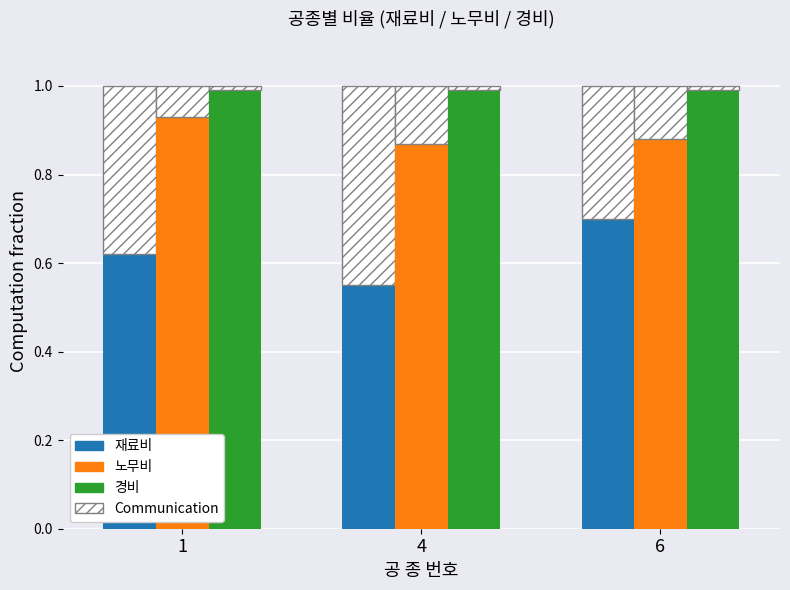

What is the maximum value for 재료비?

0.7